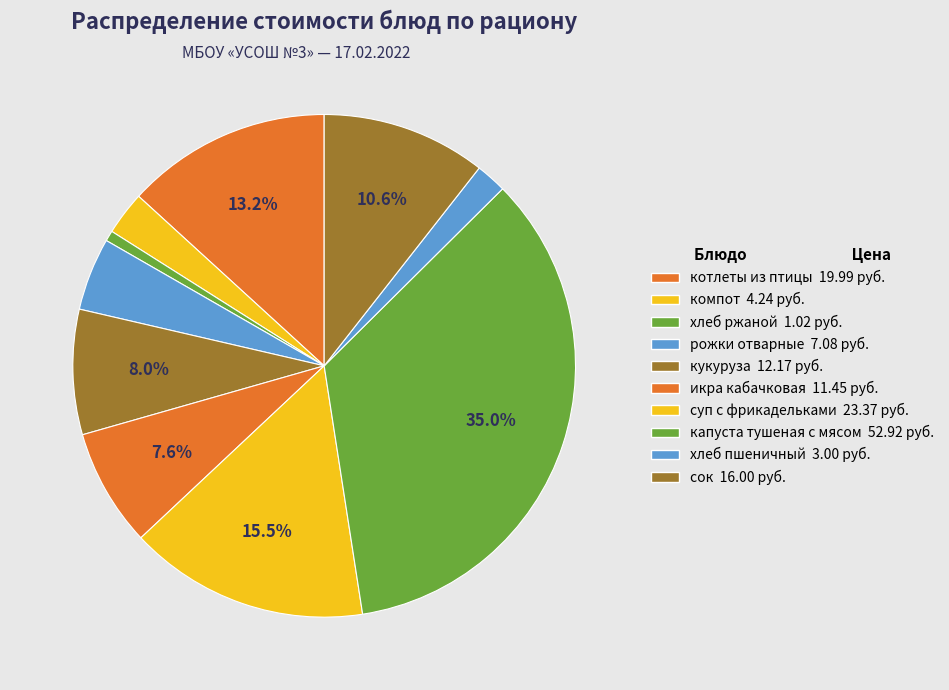

To the nearest percent, what is the combined percentage of суп с фрикадельками and рожки отварные?

20%